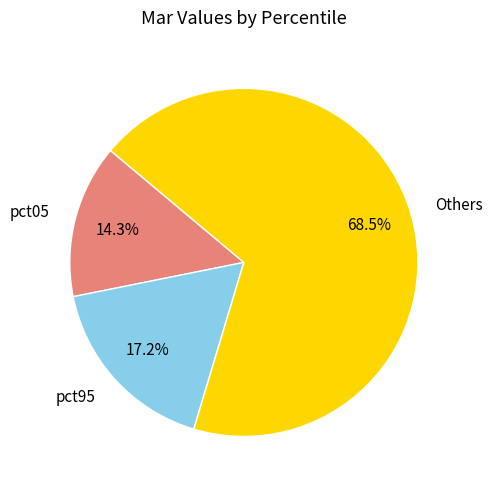

To the nearest percent, what percentage of the pie is pct95?

17%